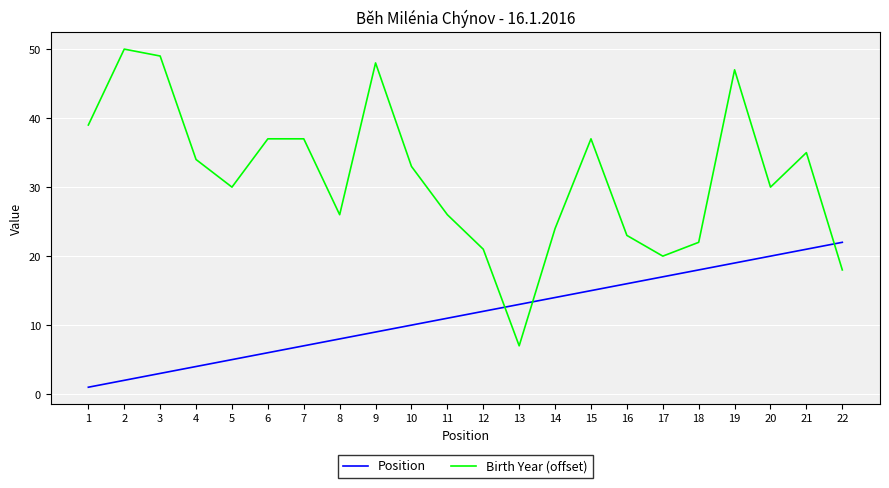

Where do Position and Birth Year (offset) first cross each other?

12 and 13